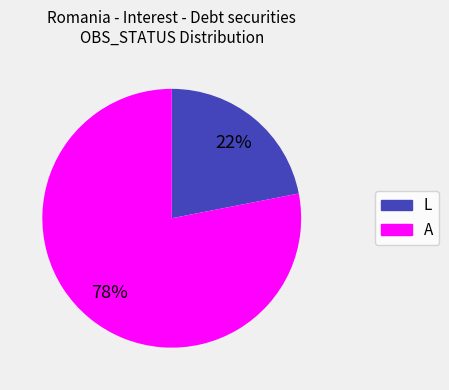

To the nearest percent, what is the difference between the largest and smallest slice percentages?

56%